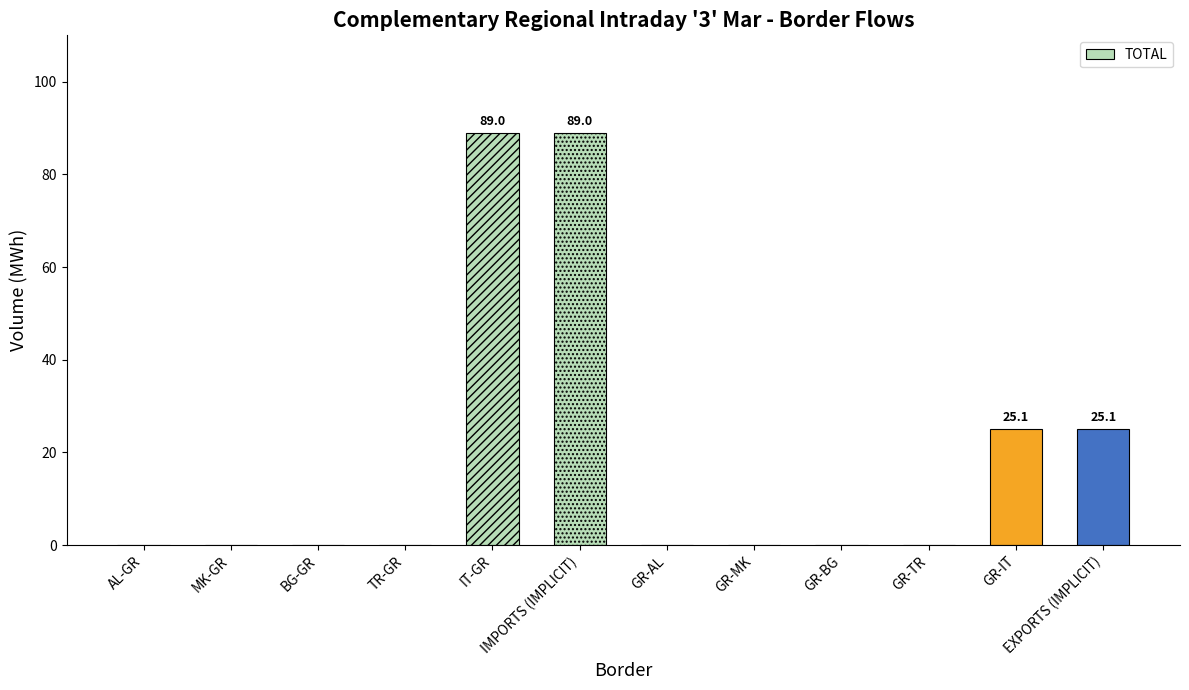

What is the greatest value displayed?

89.0